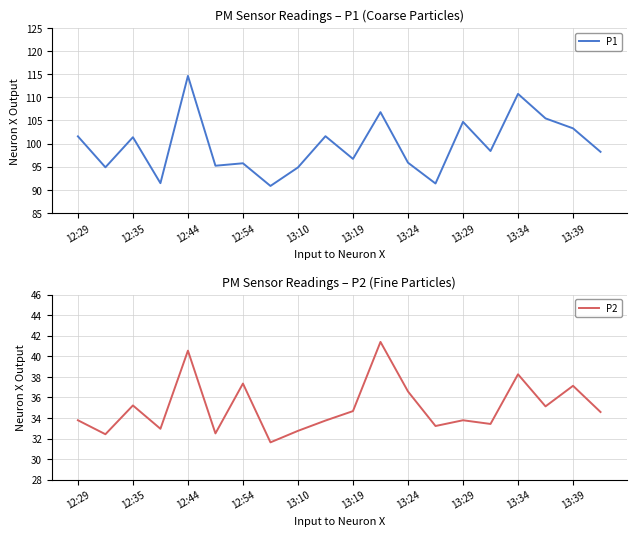

The P1 series shows 172.8 at 13:29. True or false?

False